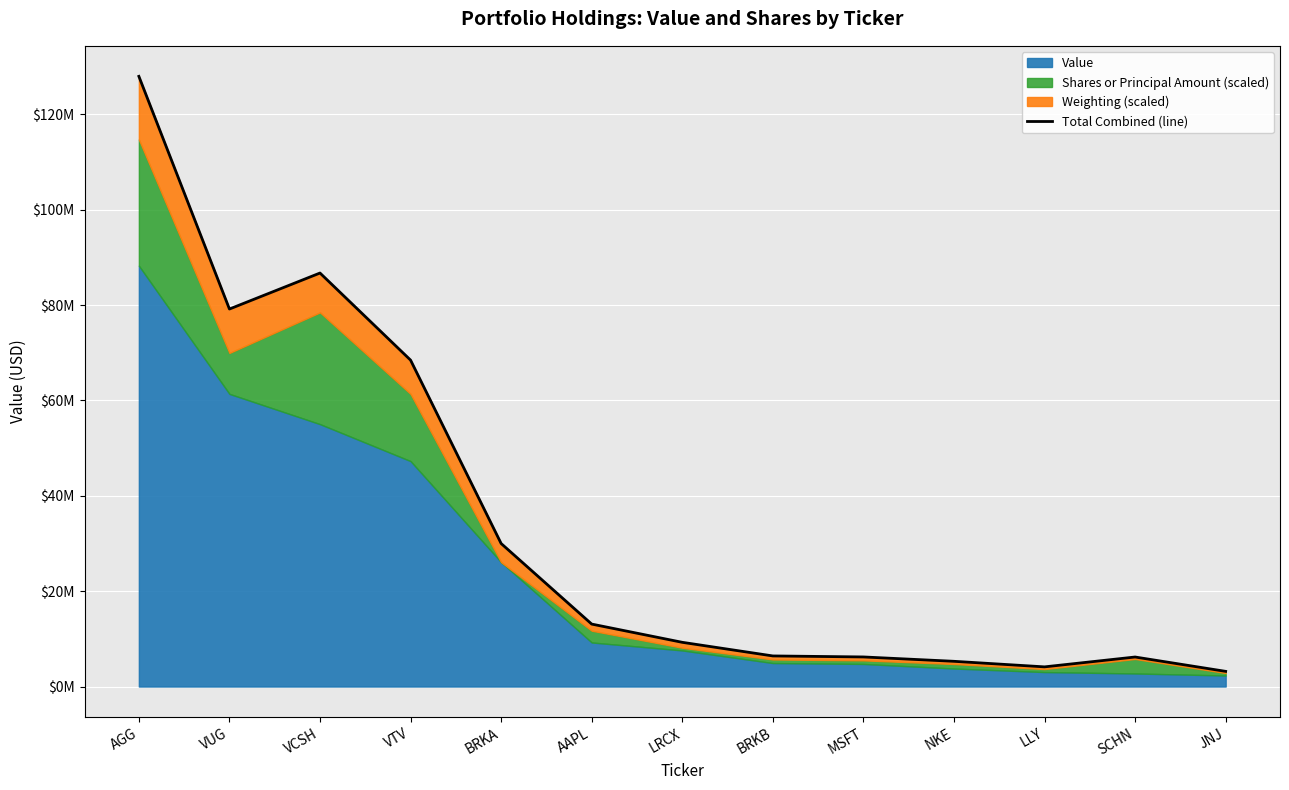

What is the greatest value displayed?

127998750.0